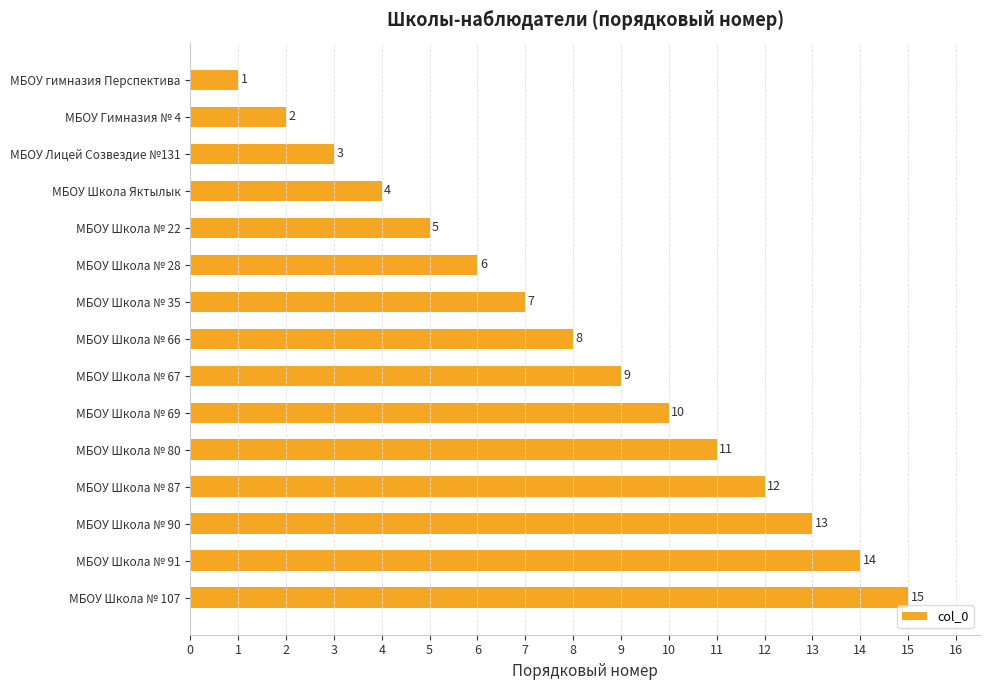

The value at МБОУ Лицей Созвездие №131 is 5. True or false?

False